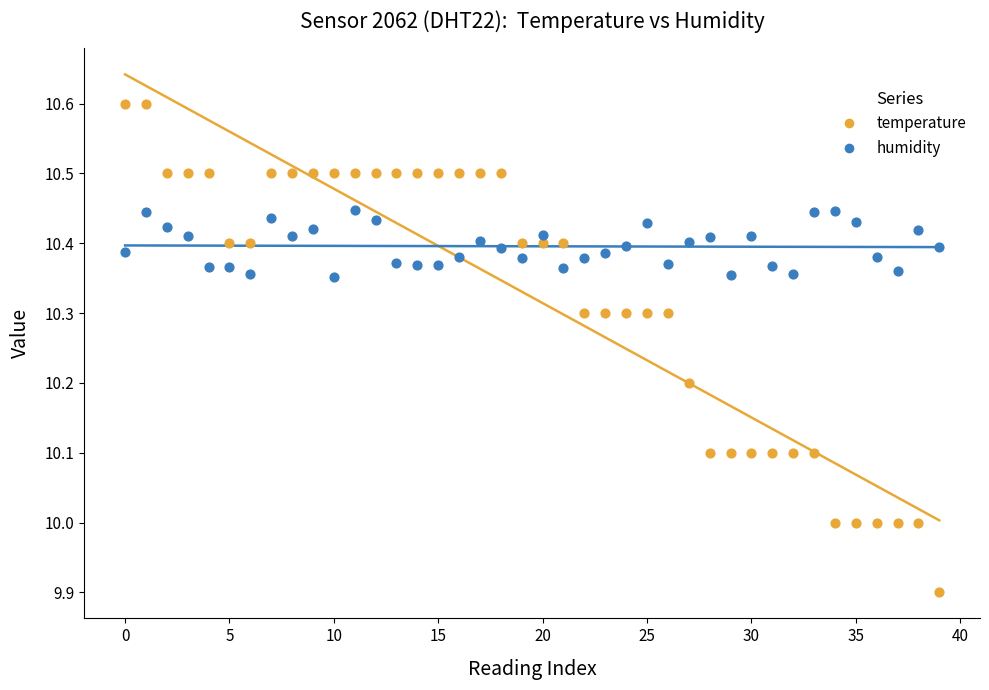

Which series reaches the minimum Y coordinate?

temperature